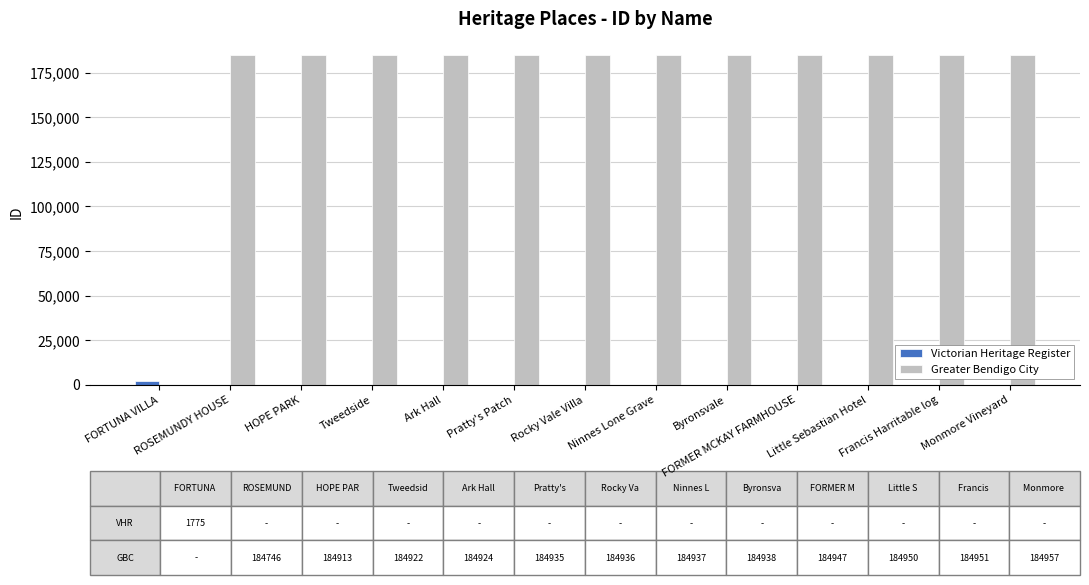

What is the spread (max minus min) of values at FORTUNA VILLA?

1775